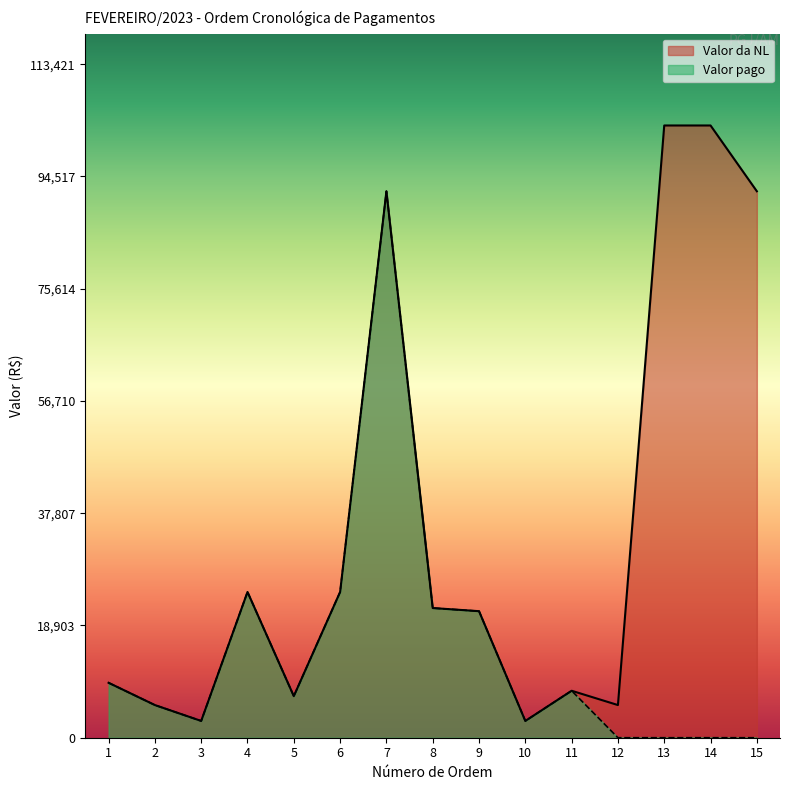

Reading right to left, transcribe all the data shown in this chart.

Valor da NL: 15=92030.0	14=103110.5	13=103110.5	12=5500.0	11=7910.0	10=2825.0	9=21311.4	8=21840.1	7=92030.0	6=24545.9	5=7000.0	4=24545.9	3=2825.0	2=5500.0	1=9251.8
Valor pago: 15=0.0	14=0.0	13=0.0	12=0.0	11=7910.0	10=2825.0	9=21311.4	8=21840.1	7=92030.0	6=24545.9	5=7000.0	4=24545.9	3=2825.0	2=5500.0	1=9251.8